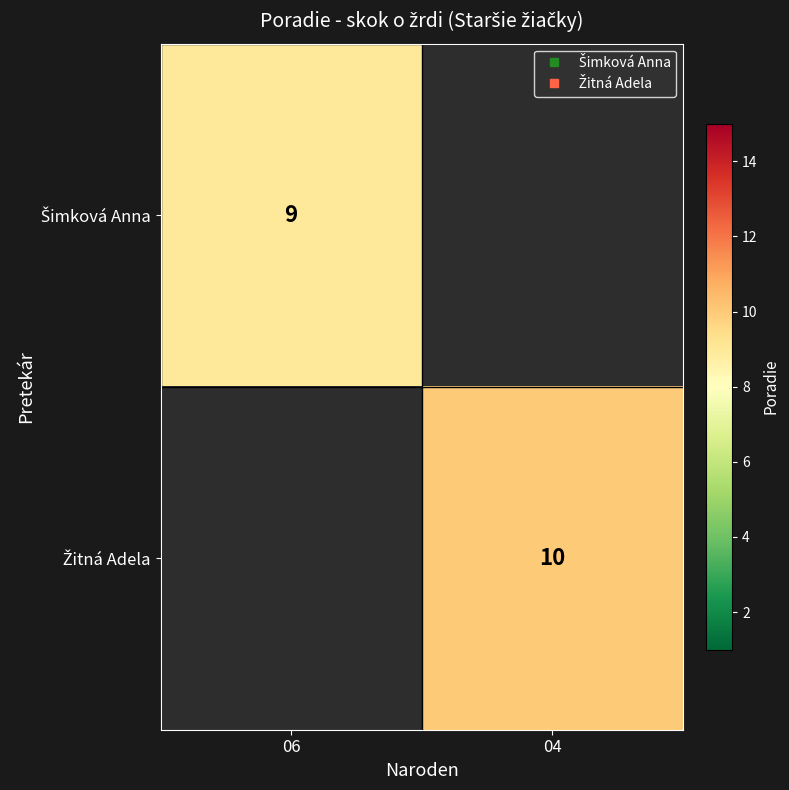

At how many categories does at least one series exceed 9?

1